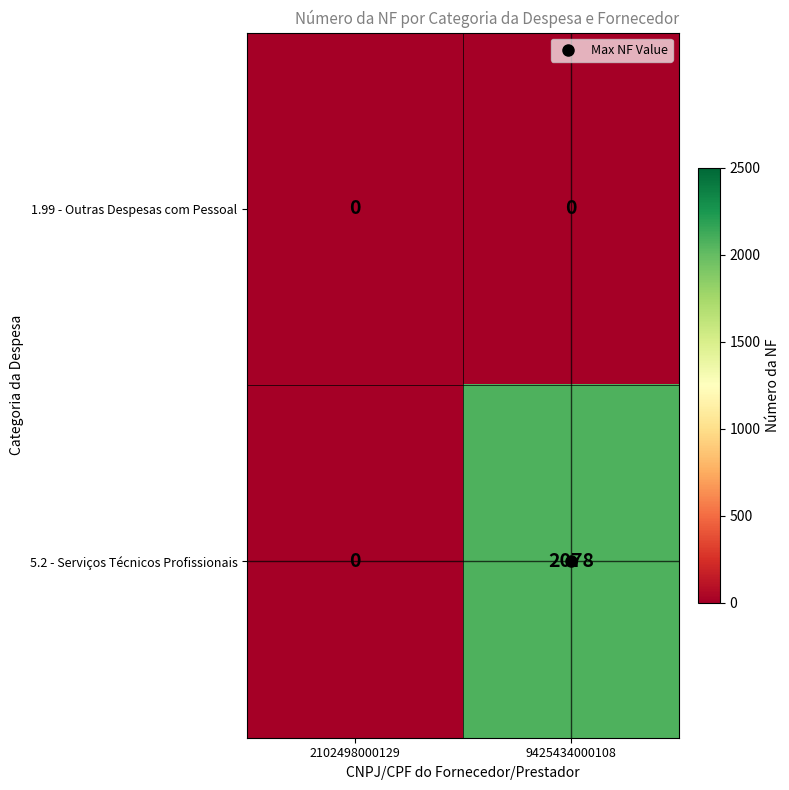

At which category does the chart reach its peak across all series?

9425434000108